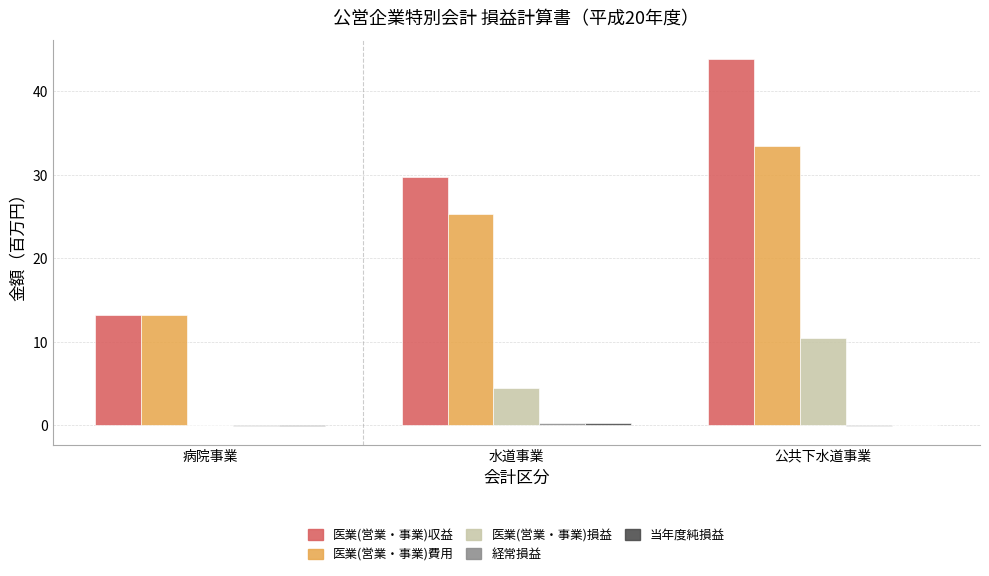

The value of 医業(営業・事業)収益 at 病院事業 is 13.2. True or false?

True